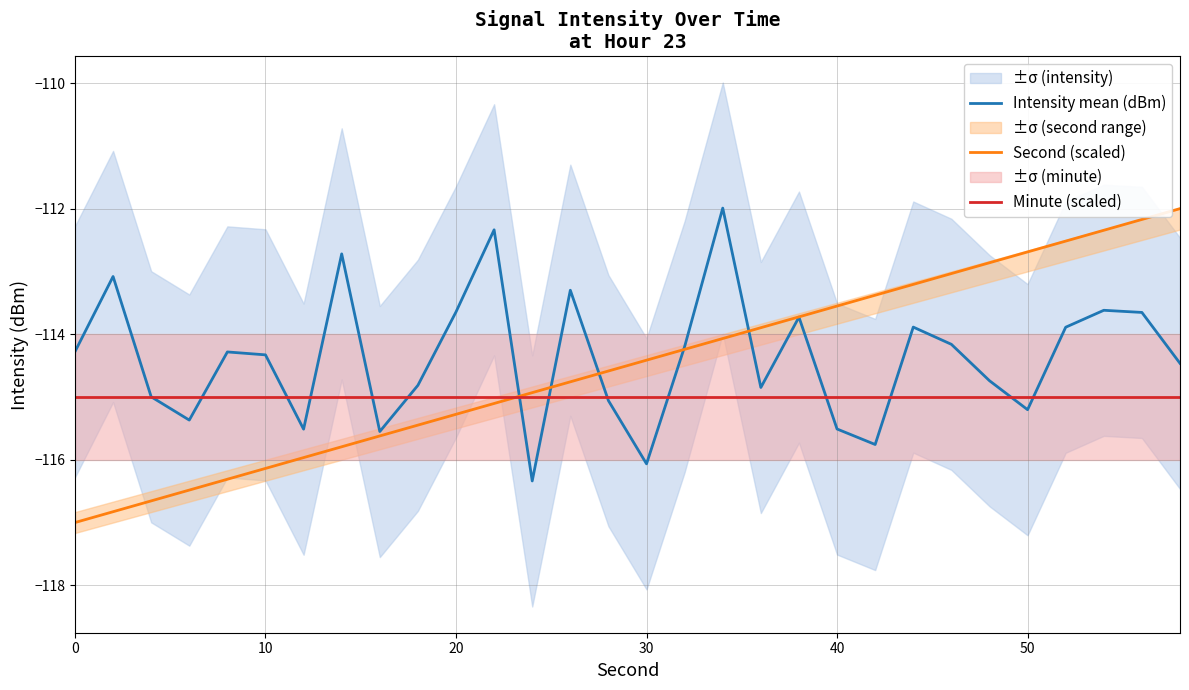

How many values in the Second (scaled) series exceed -114?

12